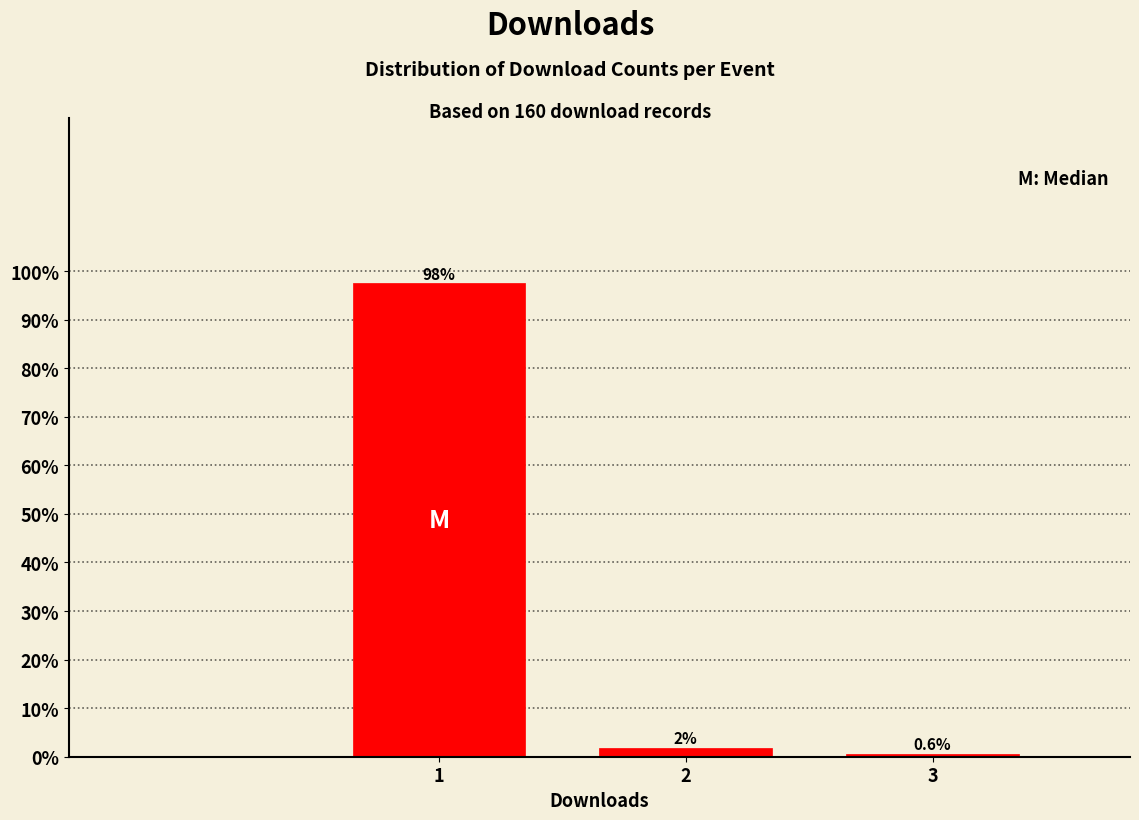

Are the bars horizontal?

No